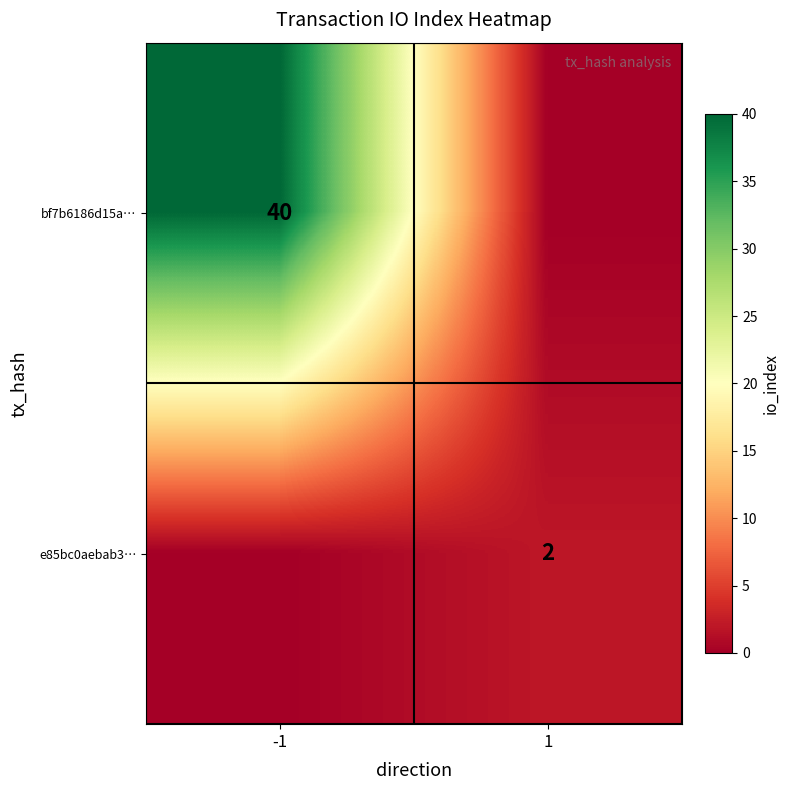

What is the difference between the highest and lowest values at -1?

40